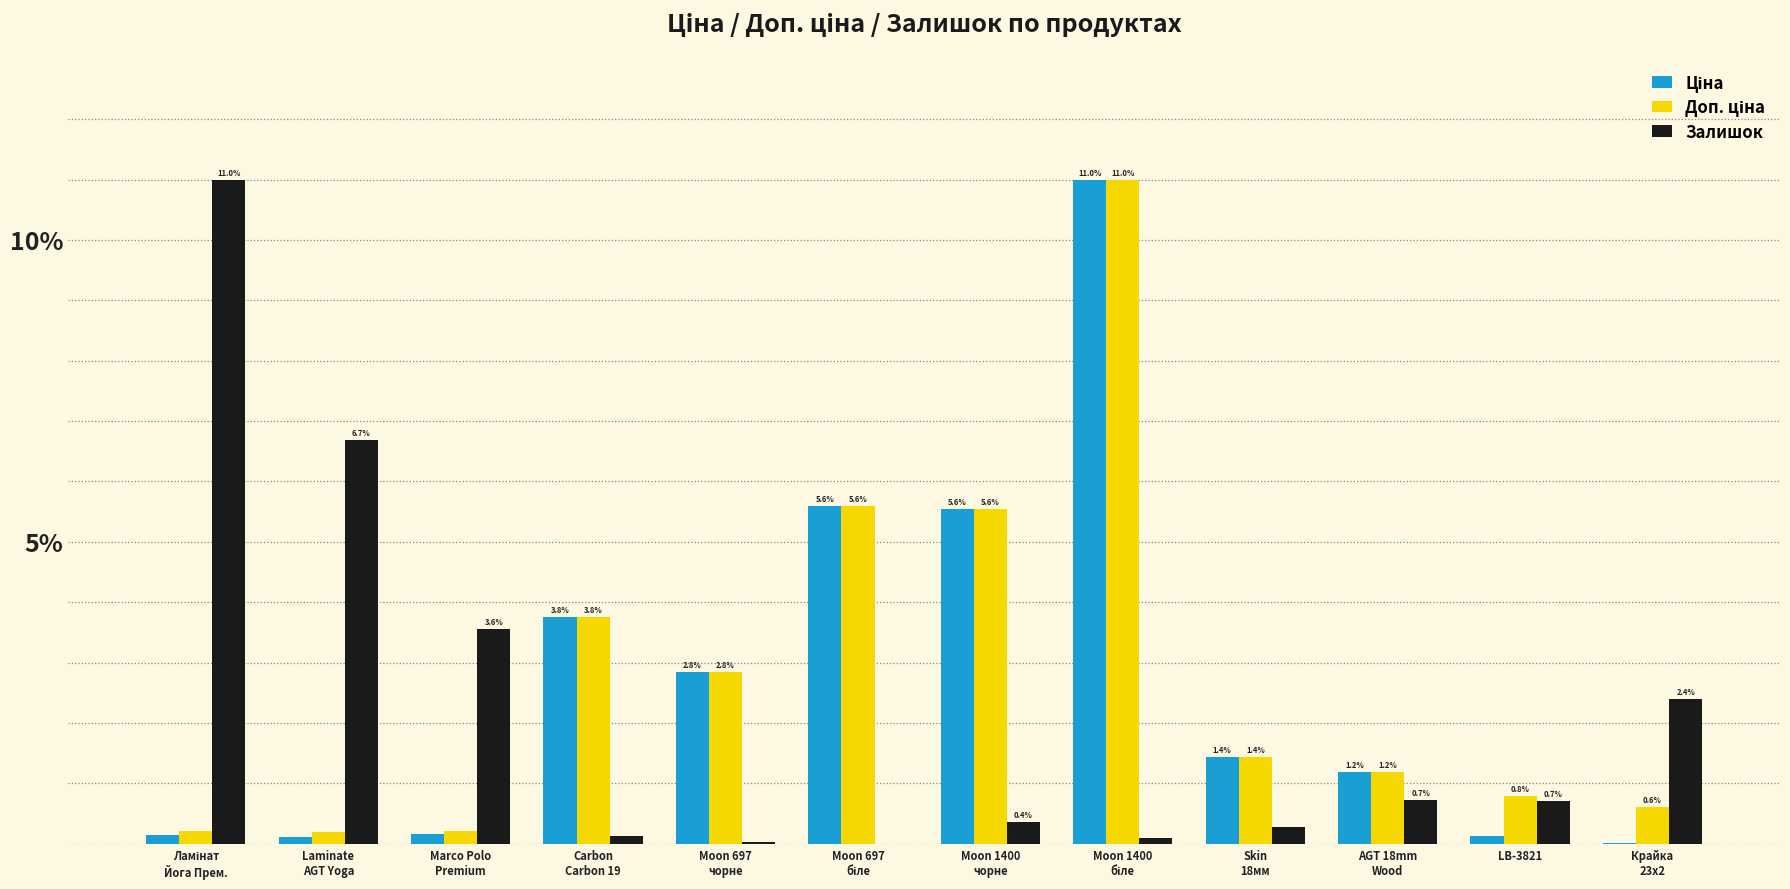

What is the sum of all Залишок values?

26.0